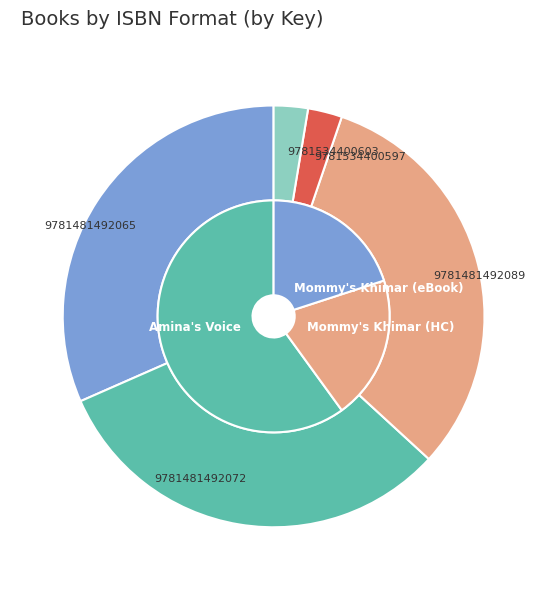

Which slice is the smallest?

9781534400597